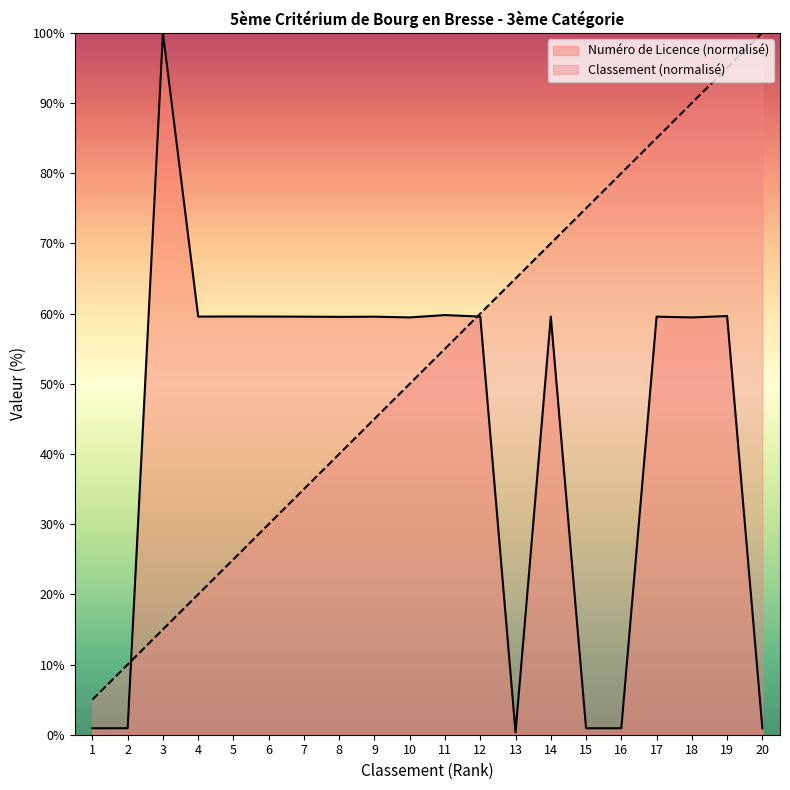

What is the greatest value displayed?

100.0